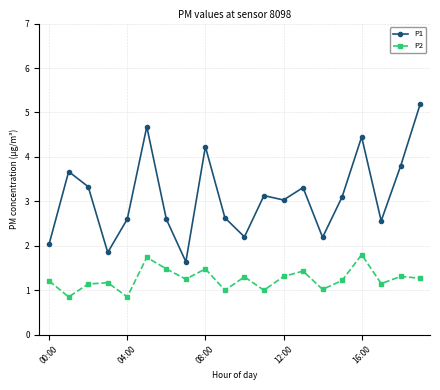

True or false: P1 and P2 cross at least once.

False